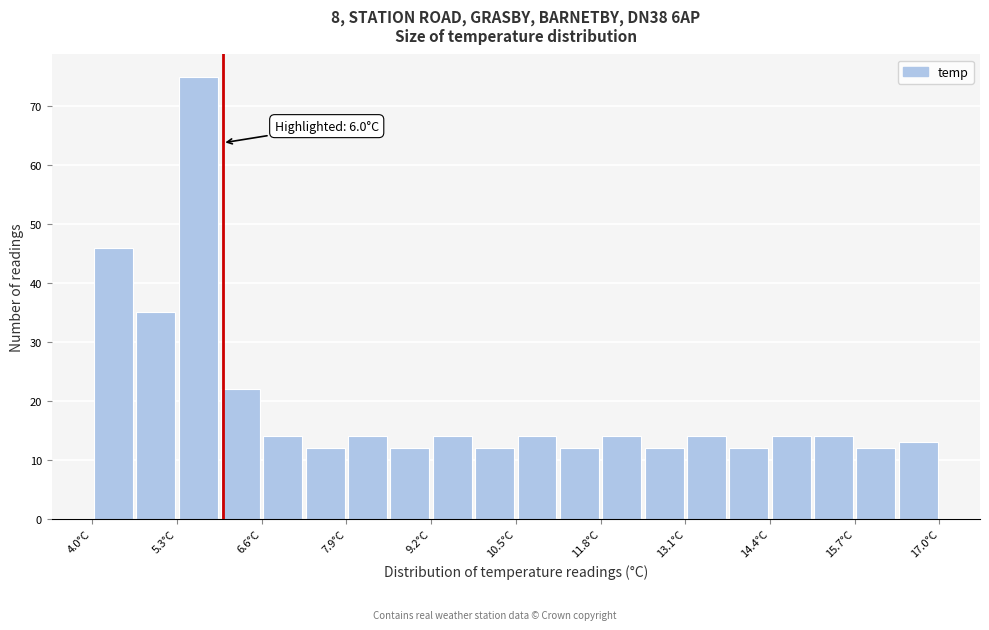

Around what value on the x-axis is the tallest bar? Give the approximate position of its centre, as read against the axis.

5.6